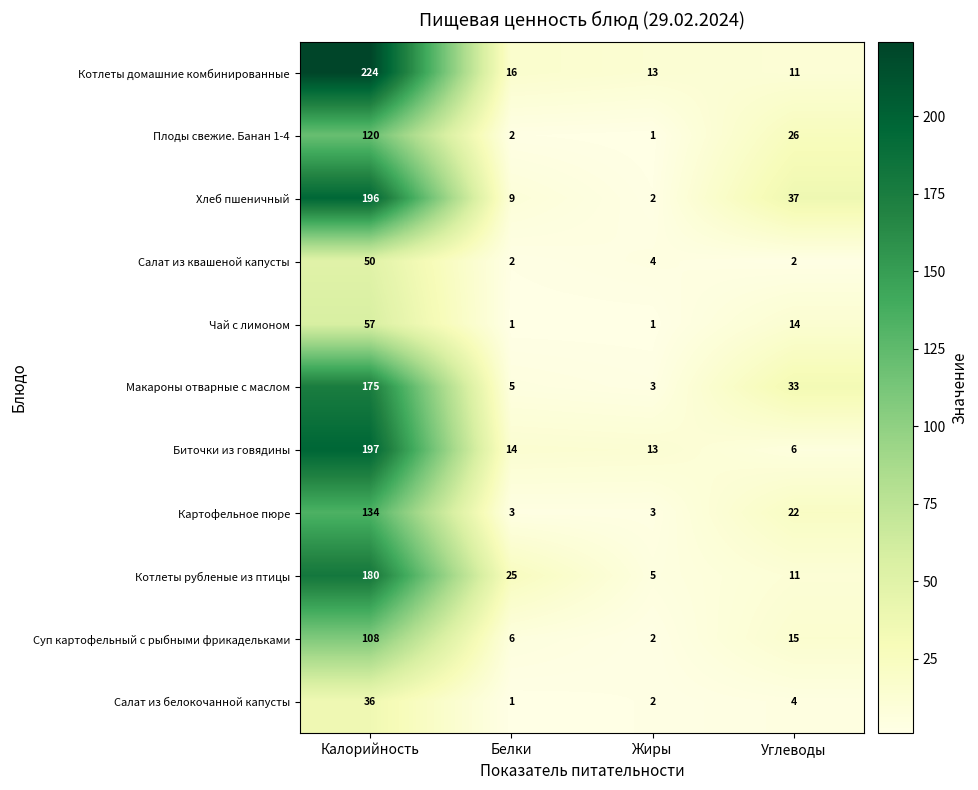

What is the greatest value displayed?

224